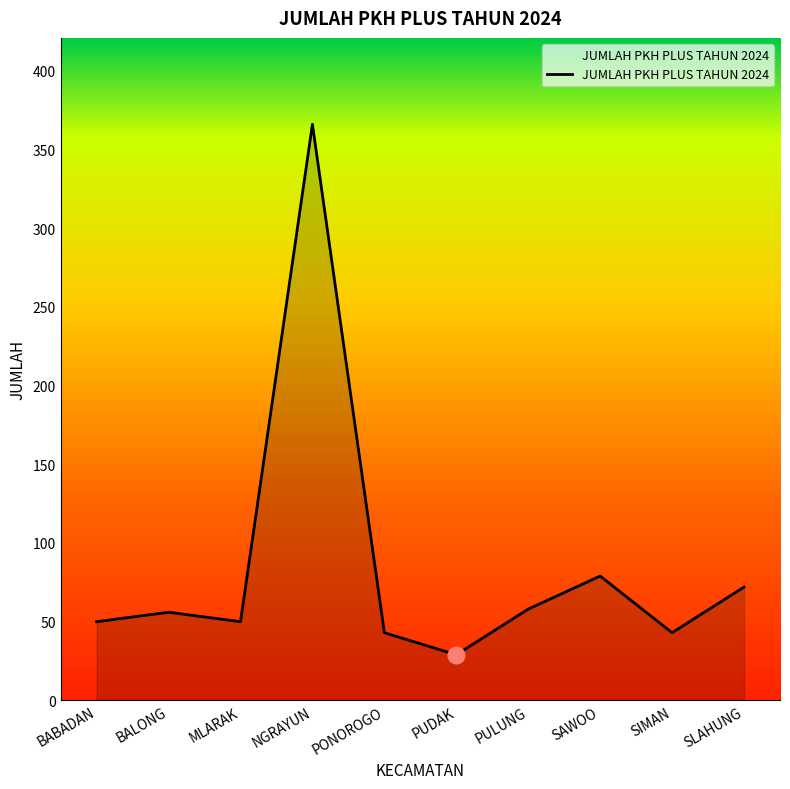

Reading right to left, list all the values displayed in this chart.

72	43	79	58	29	43	366	50	56	50